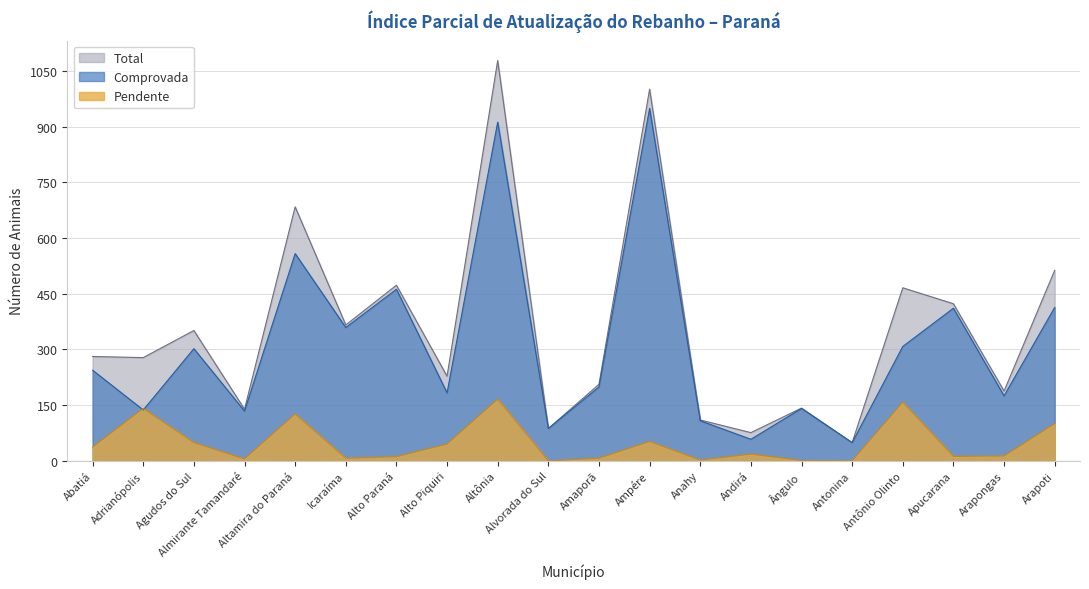

Rank the series by their maximum value, from highest to lowest.

Total, Comprovada, Pendente